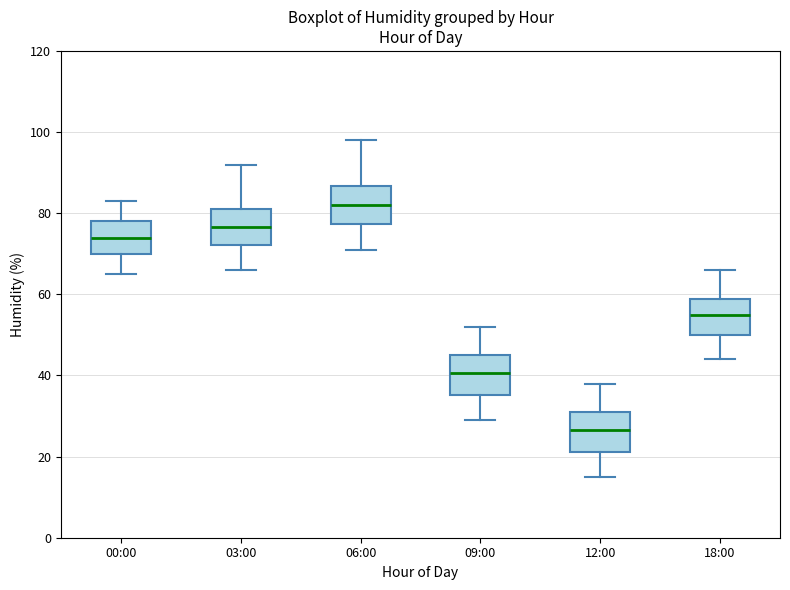

Reading left to right, transcribe this box plot: for each box, give where its median line is, the range the box spans, and where its two whiskers end, as read against the y-axis. The values are not printed on the chart, so give them approximately, as read against the axis.

00:00: median 74, box 70 to 78, whiskers 66 to 84
03:00: median 76, box 72 to 82, whiskers 66 to 92
06:00: median 82, box 78 to 86, whiskers 72 to 98
09:00: median 40, box 36 to 46, whiskers 30 to 52
12:00: median 26, box 22 to 32, whiskers 16 to 38
18:00: median 56, box 50 to 58, whiskers 44 to 66